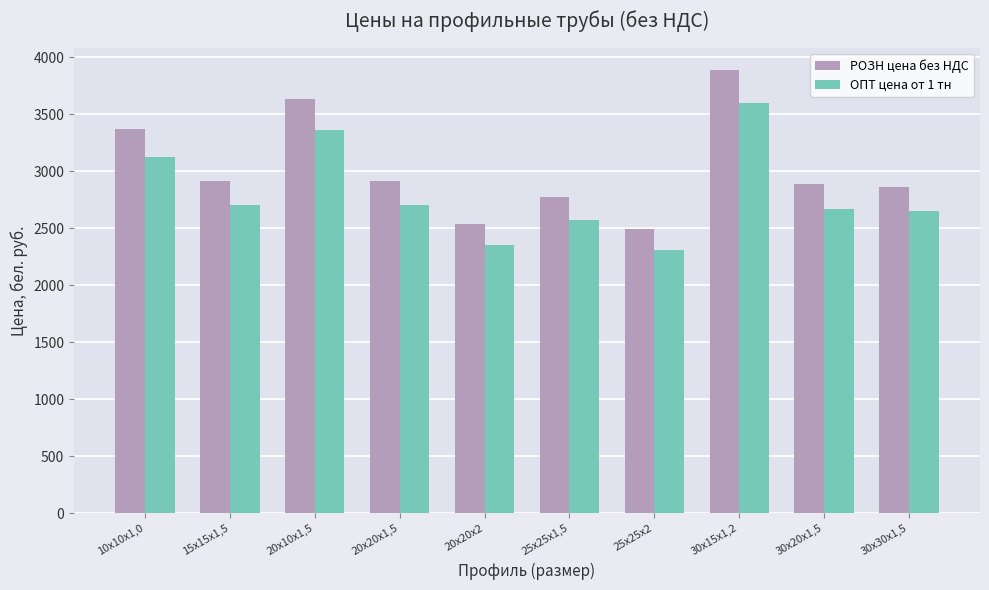

How many bars are there in total?

20